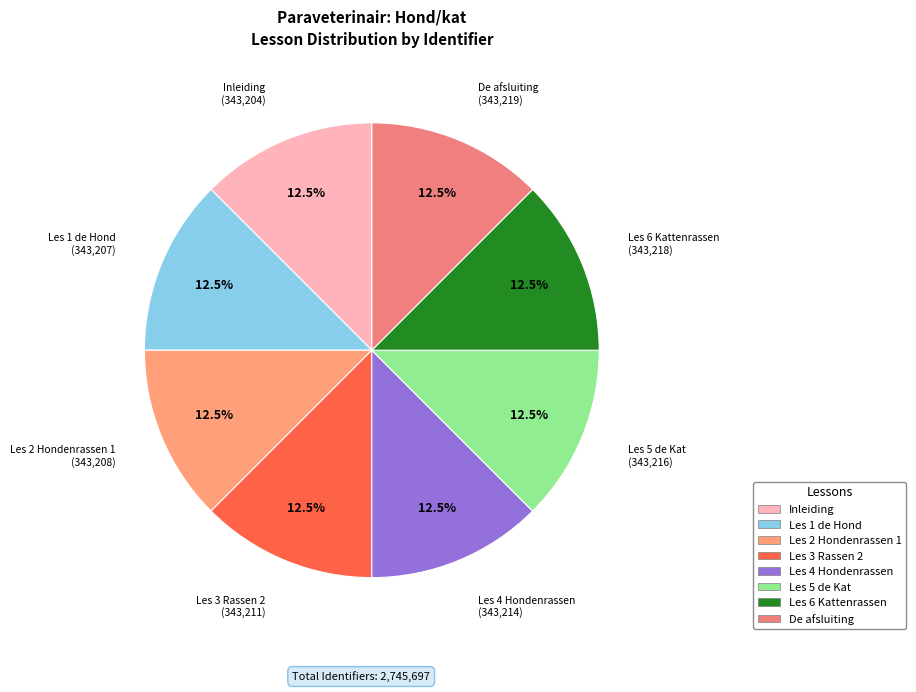

Approximately how many times larger is the value at Les 5 de Kat compared to Les 6 Kattenrassen?

1.0